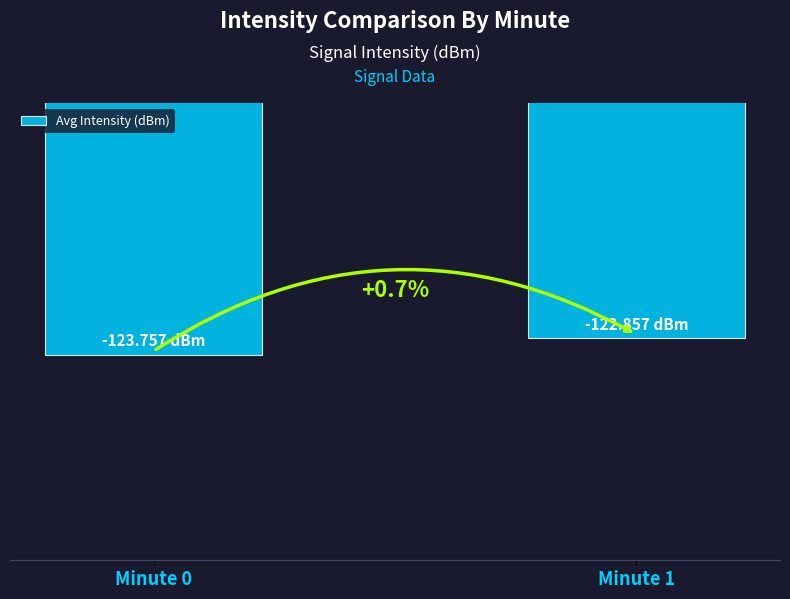

Rank the categories by value from highest to lowest.

Minute 1, Minute 0